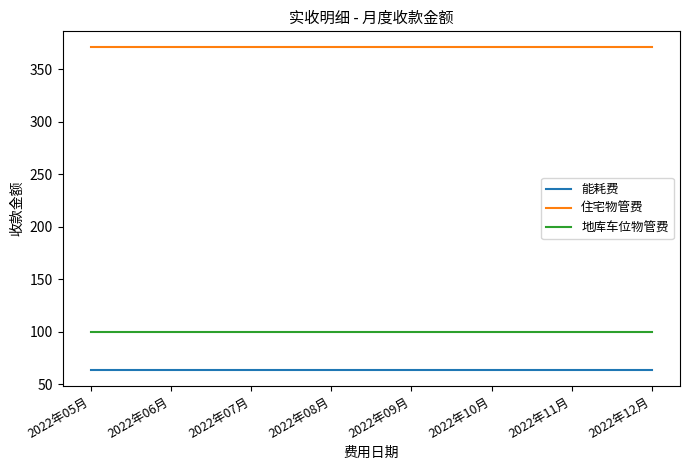

What is the maximum value shown in the chart?

370.6